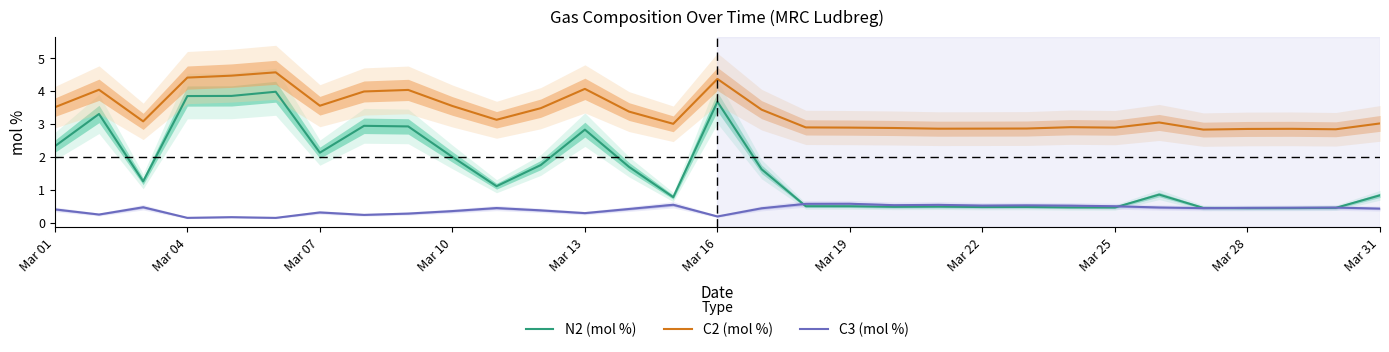

Reading left to right, extract all data points from this chart.

N2 (mol %): 2.3	3.3	1.3	3.8	3.8	4.0	2.1	2.9	2.9	2.0	1.1	1.7	2.8	1.7	0.8	3.7	1.6	0.5	0.5	0.5	0.5	0.5	0.5	0.5	0.5	0.8	0.4	0.4	0.4	0.4	0.8
C2 (mol %): 3.5	4.0	3.1	4.4	4.5	4.6	3.5	4.0	4.0	3.5	3.1	3.5	4.1	3.4	3.0	4.4	3.4	2.9	2.9	2.9	2.9	2.9	2.9	2.9	2.9	3.0	2.8	2.8	2.8	2.8	3.0
C3 (mol %): 0.4	0.2	0.5	0.1	0.2	0.1	0.3	0.2	0.3	0.3	0.4	0.4	0.3	0.4	0.5	0.2	0.4	0.6	0.6	0.5	0.5	0.5	0.5	0.5	0.5	0.5	0.4	0.4	0.5	0.5	0.4